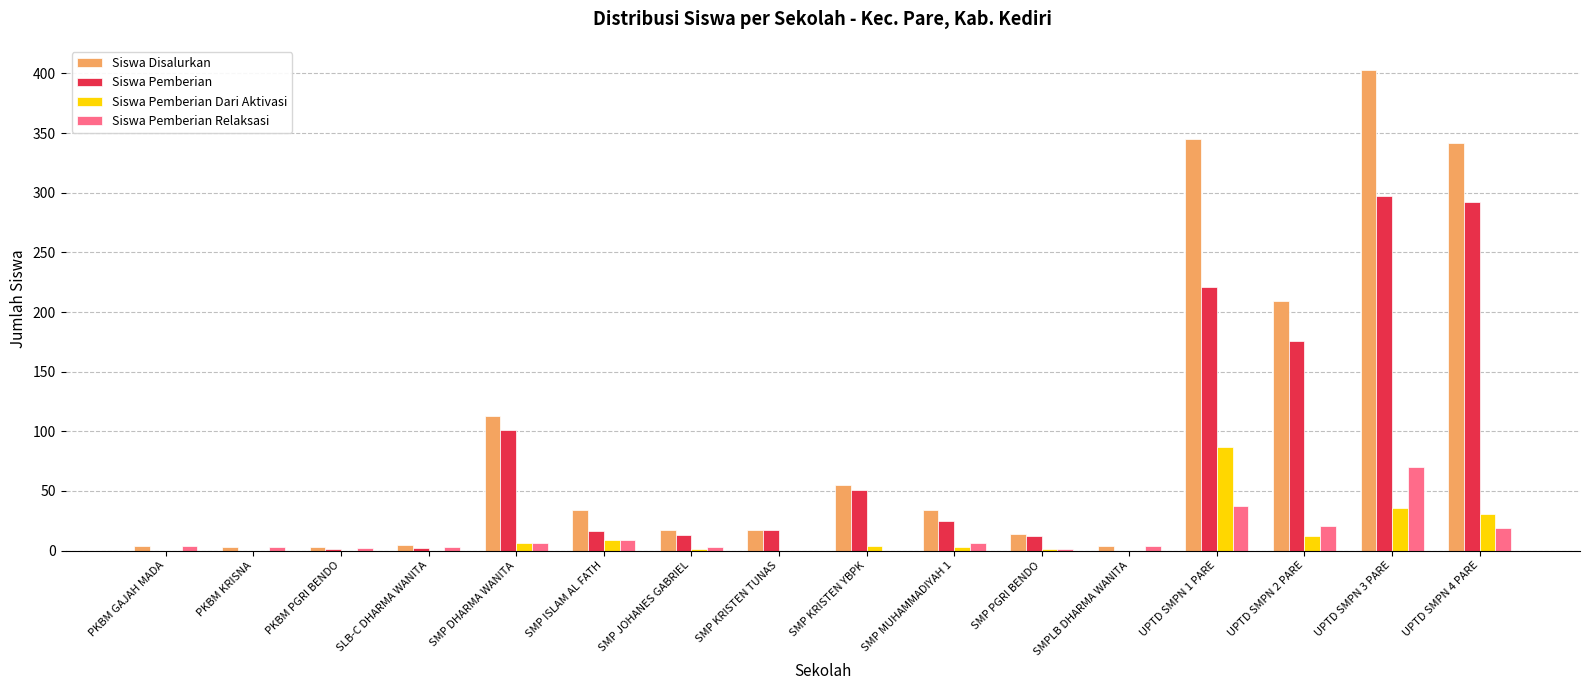

Is it true that Siswa Pemberian Dari Aktivasi equals 1 at SMP JOHANES GABRIEL?

True